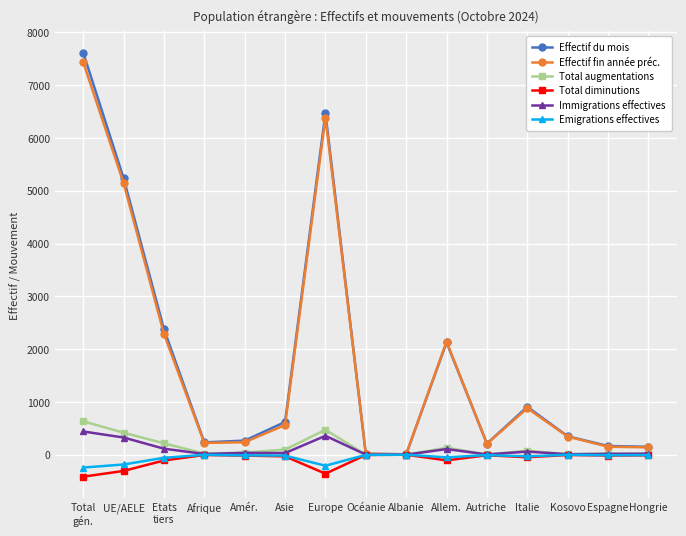

Which series has the largest range (max minus min)?

Effectif du mois